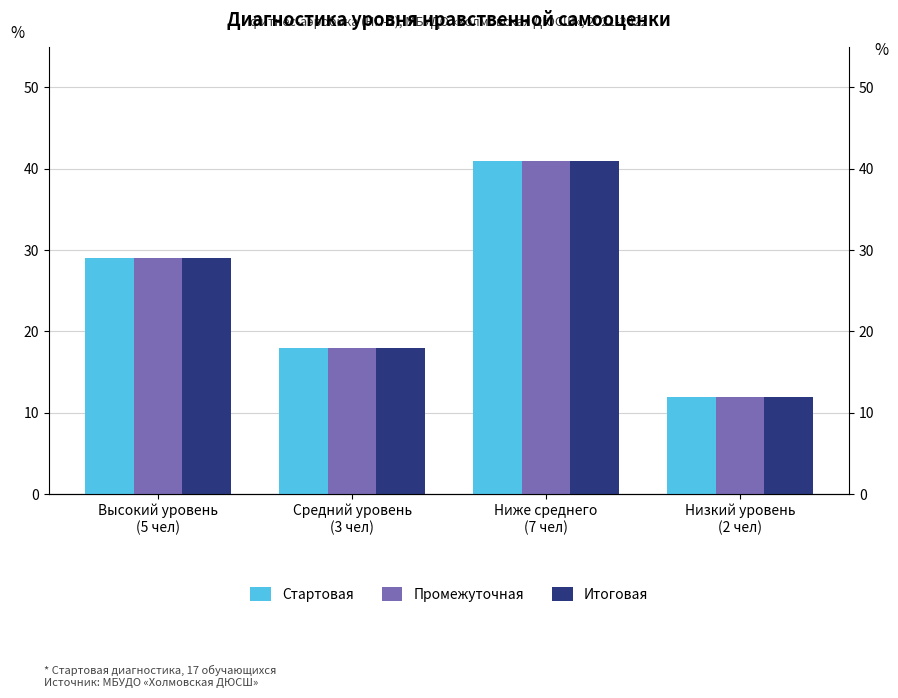

At how many categories does at least one series exceed 33?

1